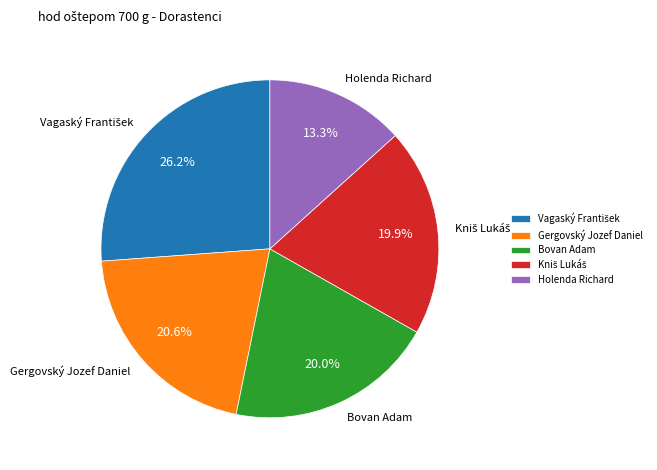

Is there any slice that represents more than half of the pie?

No